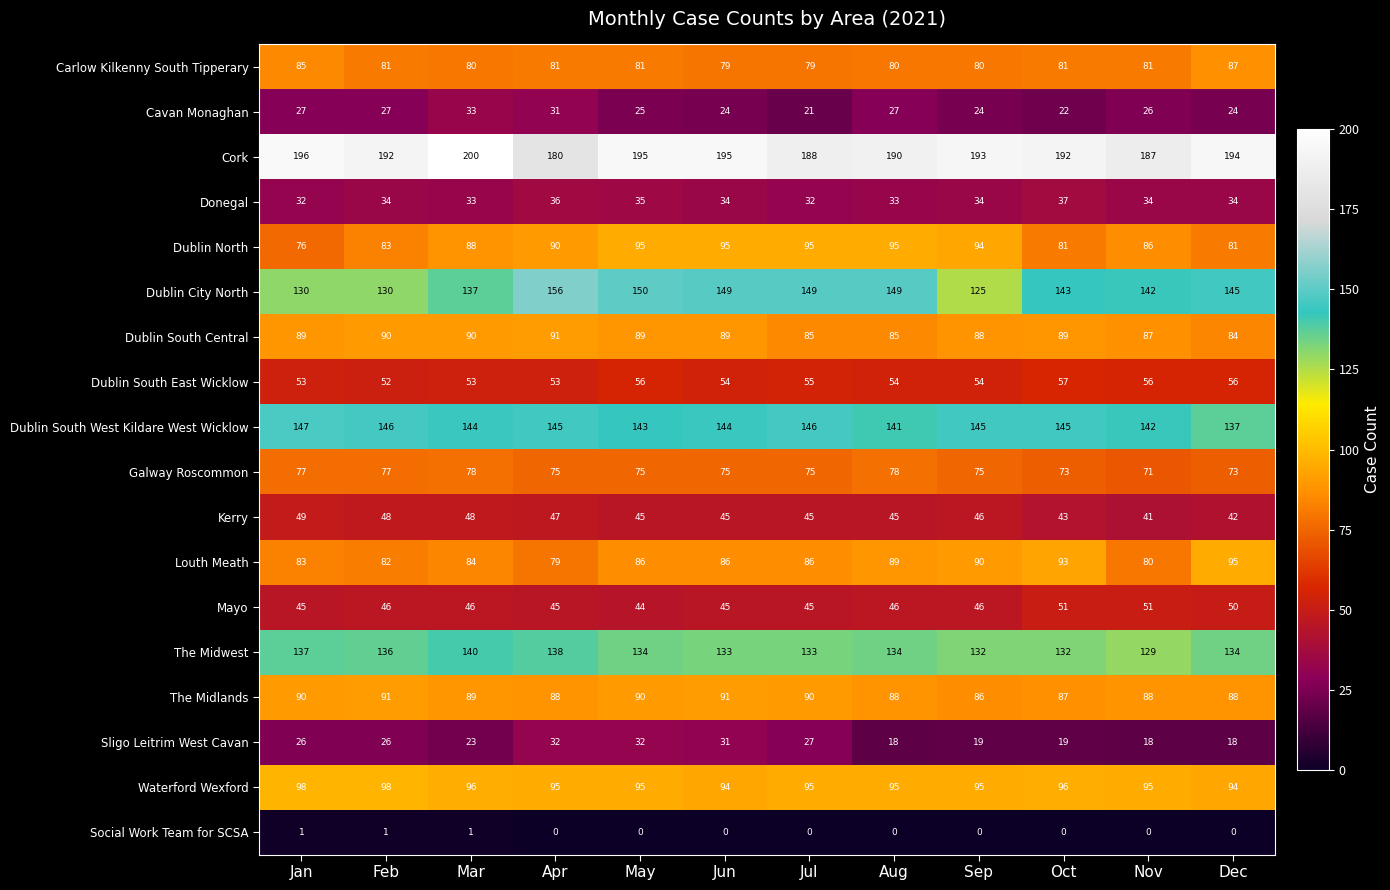

Which series has the largest total across all categories?

Cork